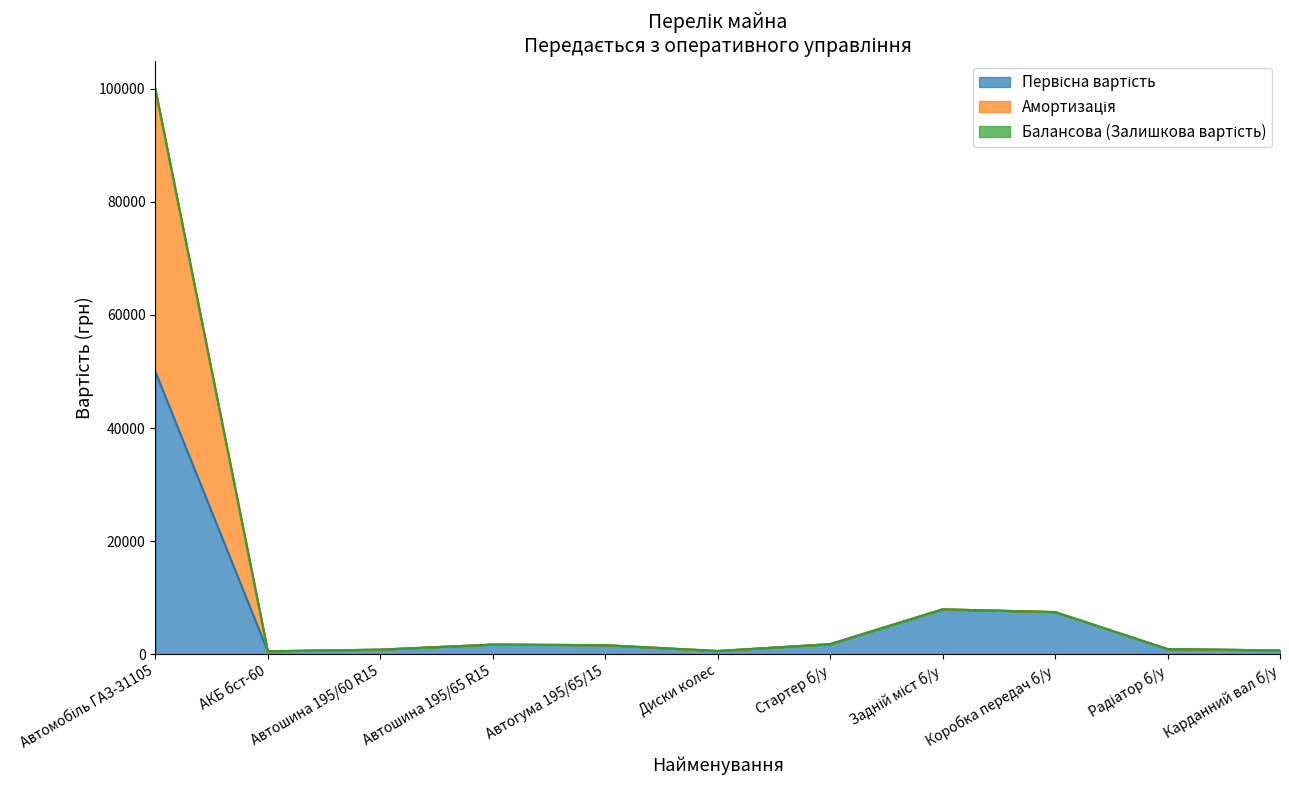

True or false: Первісна вартість and Амортизація cross at least once.

False